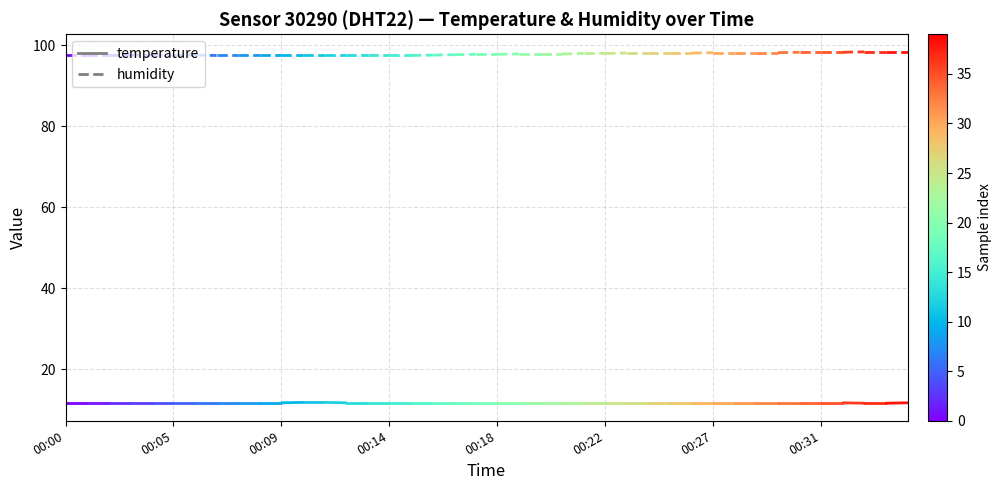

Rank the series by their maximum value, from highest to lowest.

humidity, temperature